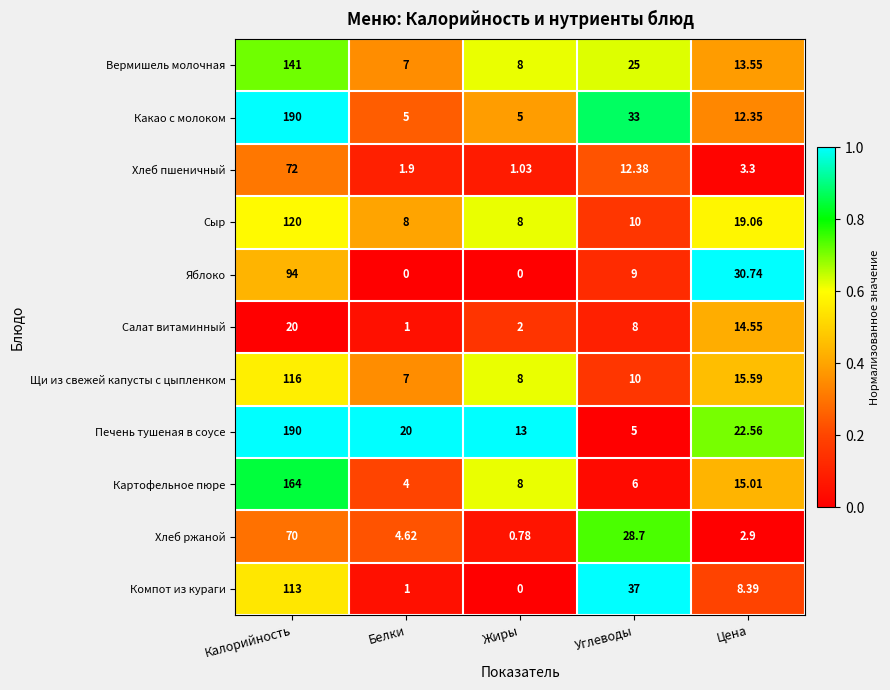

Where is Хлеб ржаной nearest to the value 35?

Углеводы